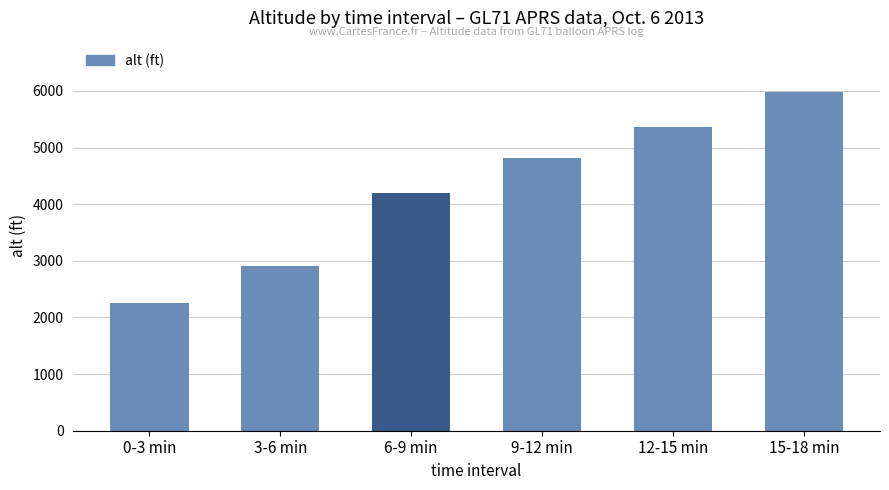

Are the bars grouped side by side (vs. stacked)?

No